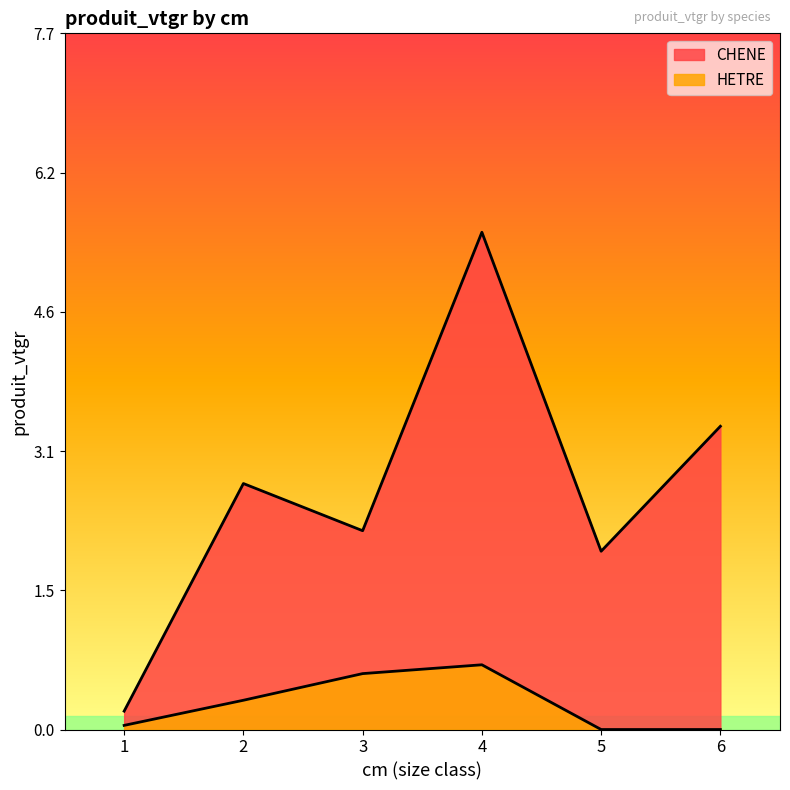

What are all the series names shown in the legend?

CHENE, HETRE